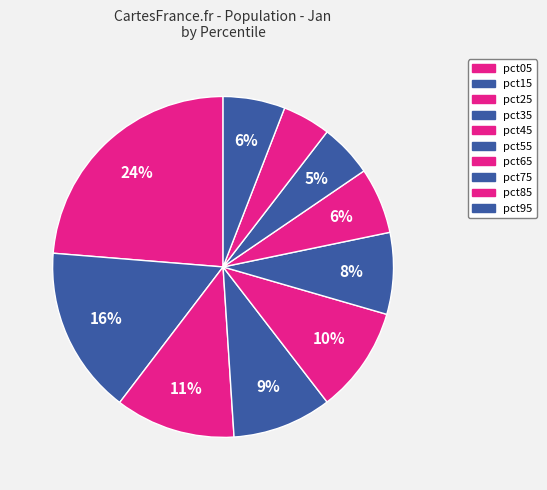

Is there a majority slice in this chart?

No